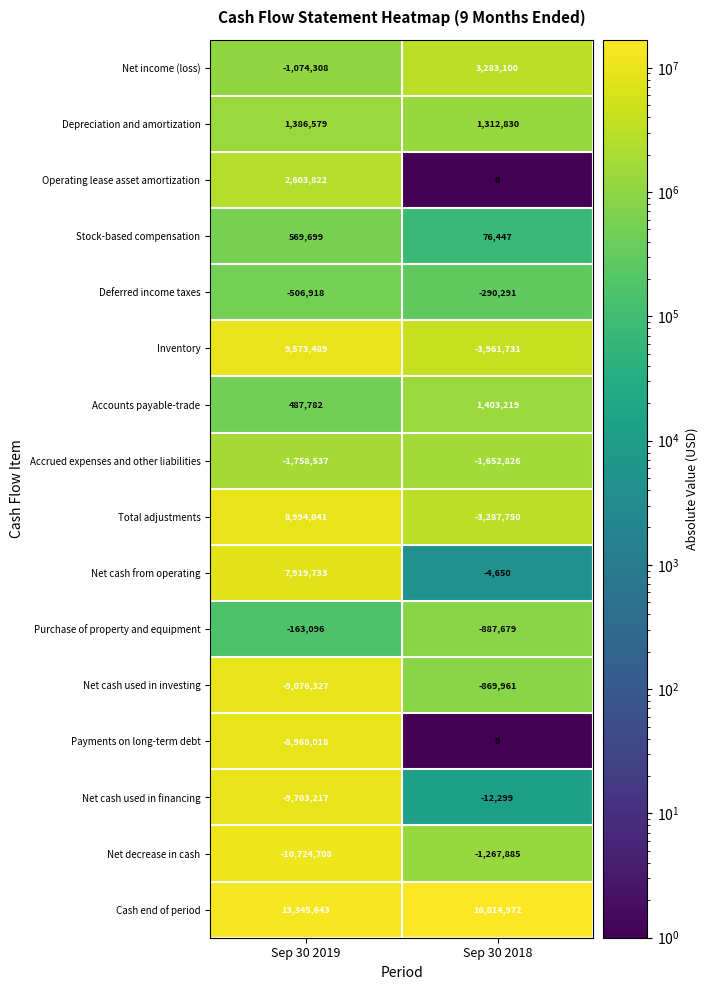

Which series has the largest range (max minus min)?

Inventory